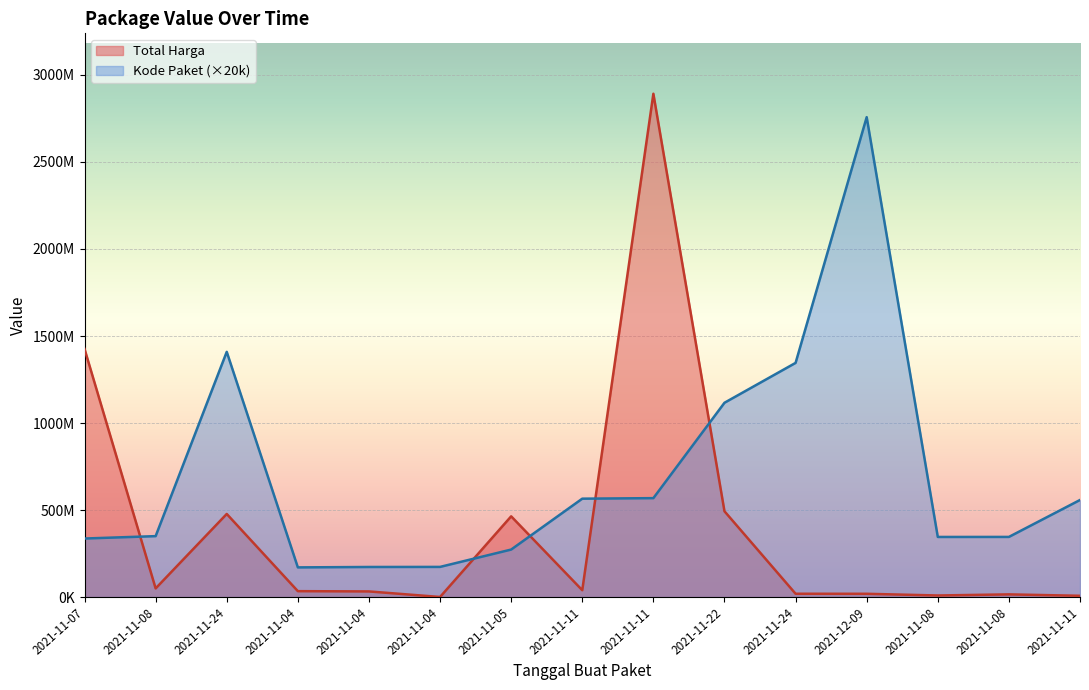

What is the average value of the Kode Paket series?

699205333